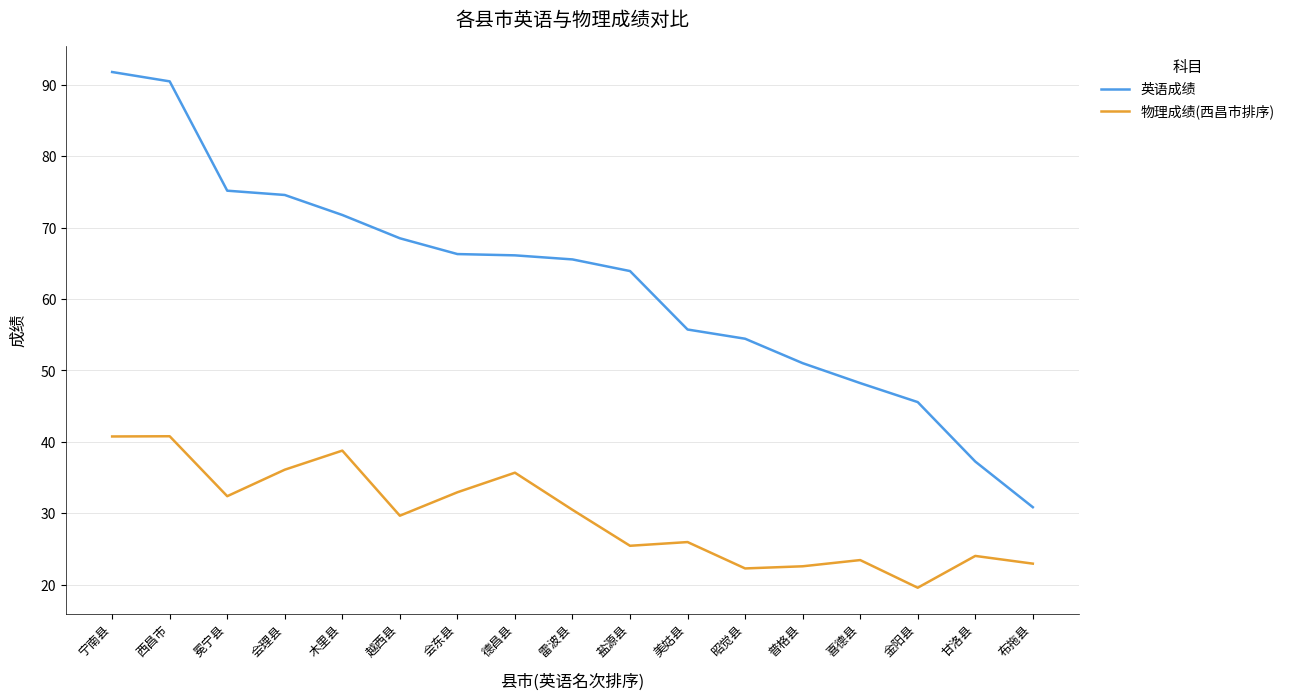

Between 宁南县 and 德昌县, which series saw the biggest shift?

英语成绩